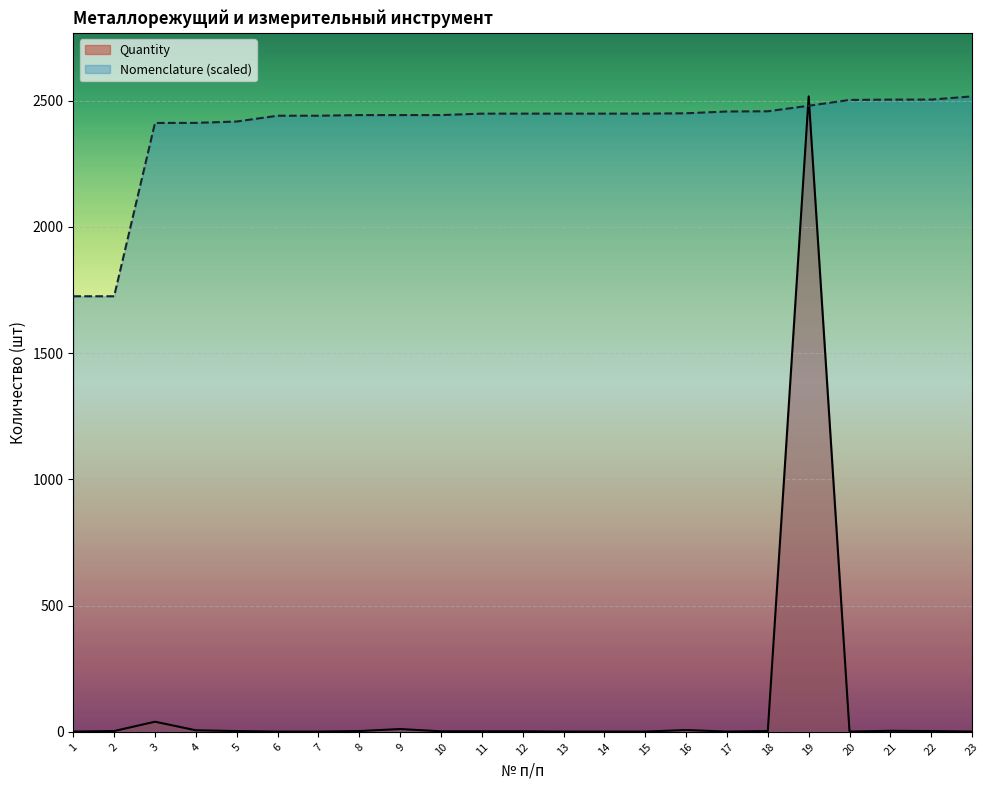

At how many categories does at least one series exceed 608?

23